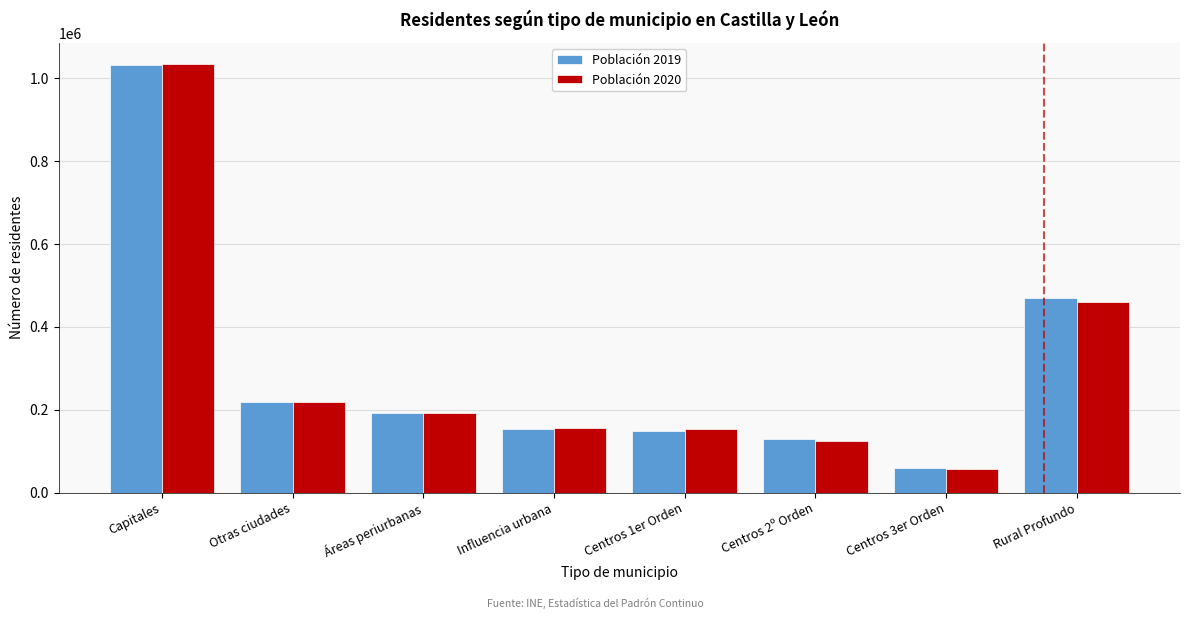

At which label does Población 2020 reach its peak?

Capitales